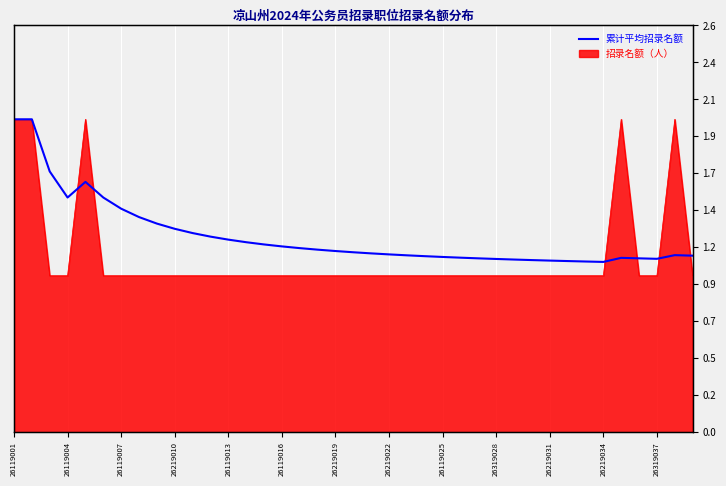

What is the difference between the maximum and minimum values?

0.9